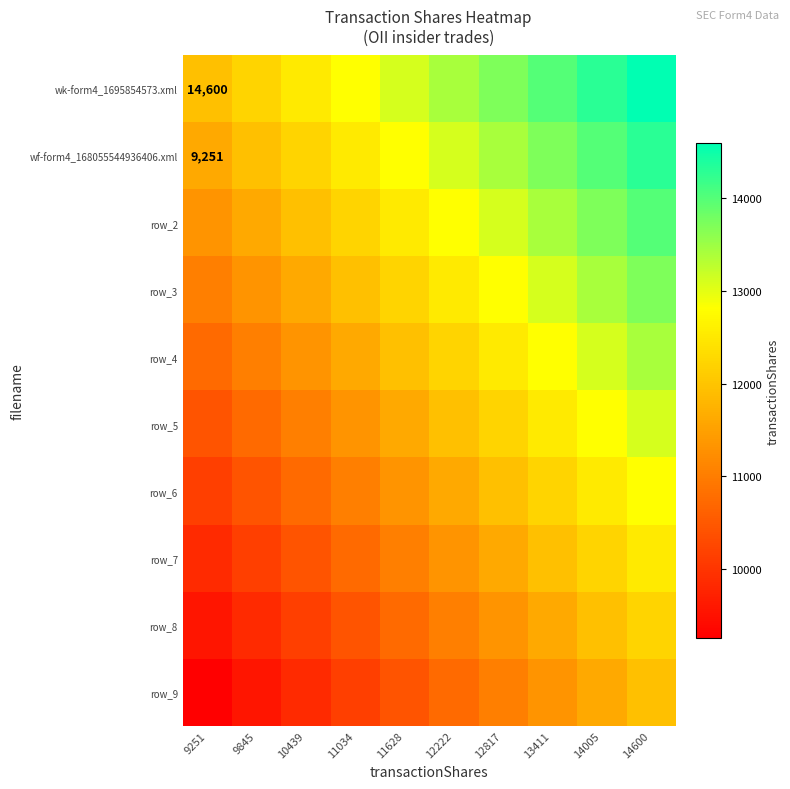

Which category has the highest value in the row_5 series?

14600